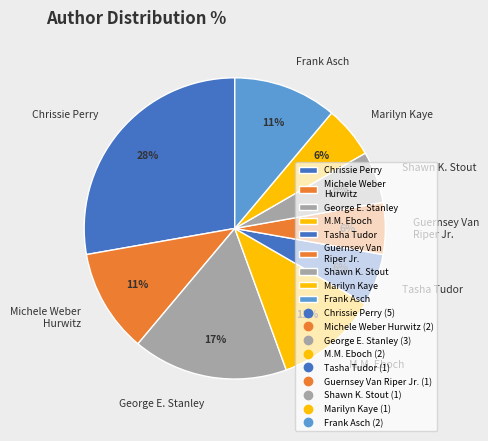

Is there a majority slice in this chart?

No